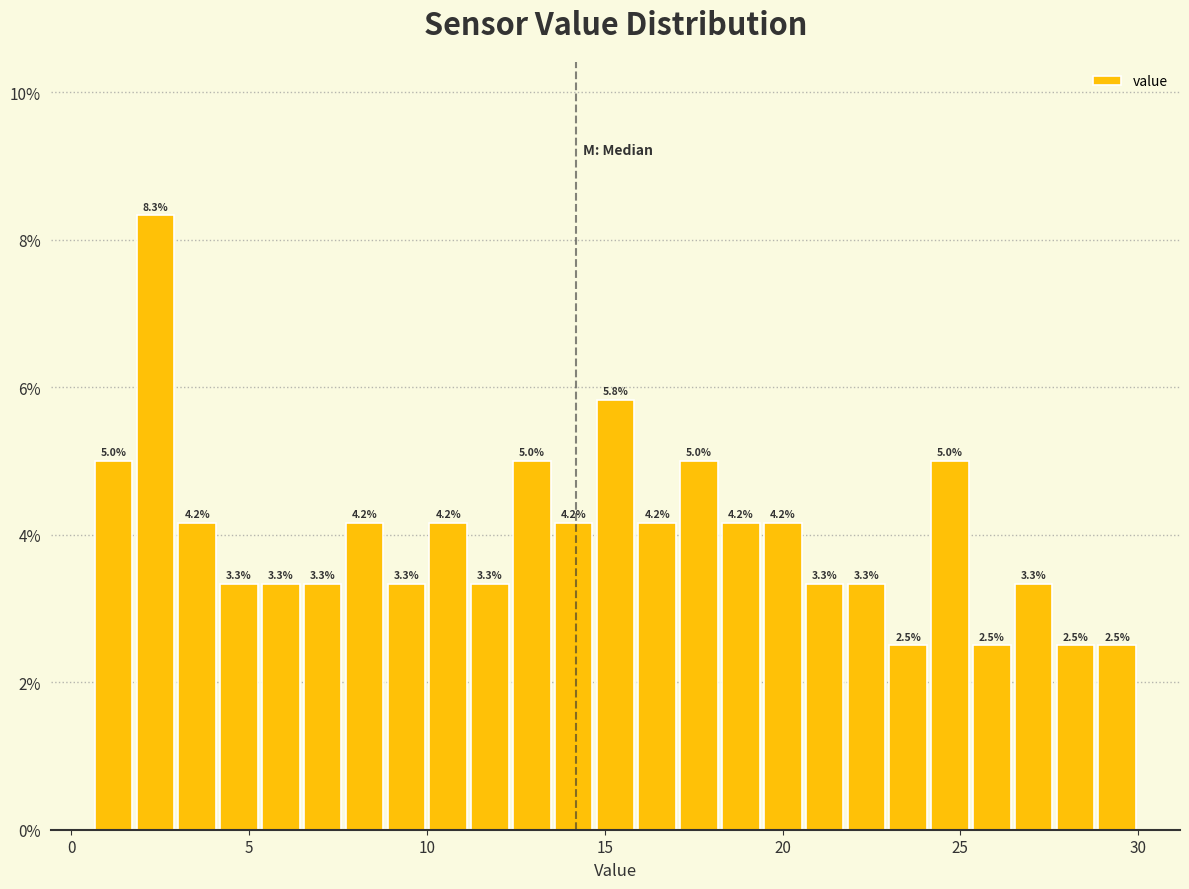

Around what value on the x-axis is the tallest bar? Give the approximate position of its centre, as read against the axis.

2.5